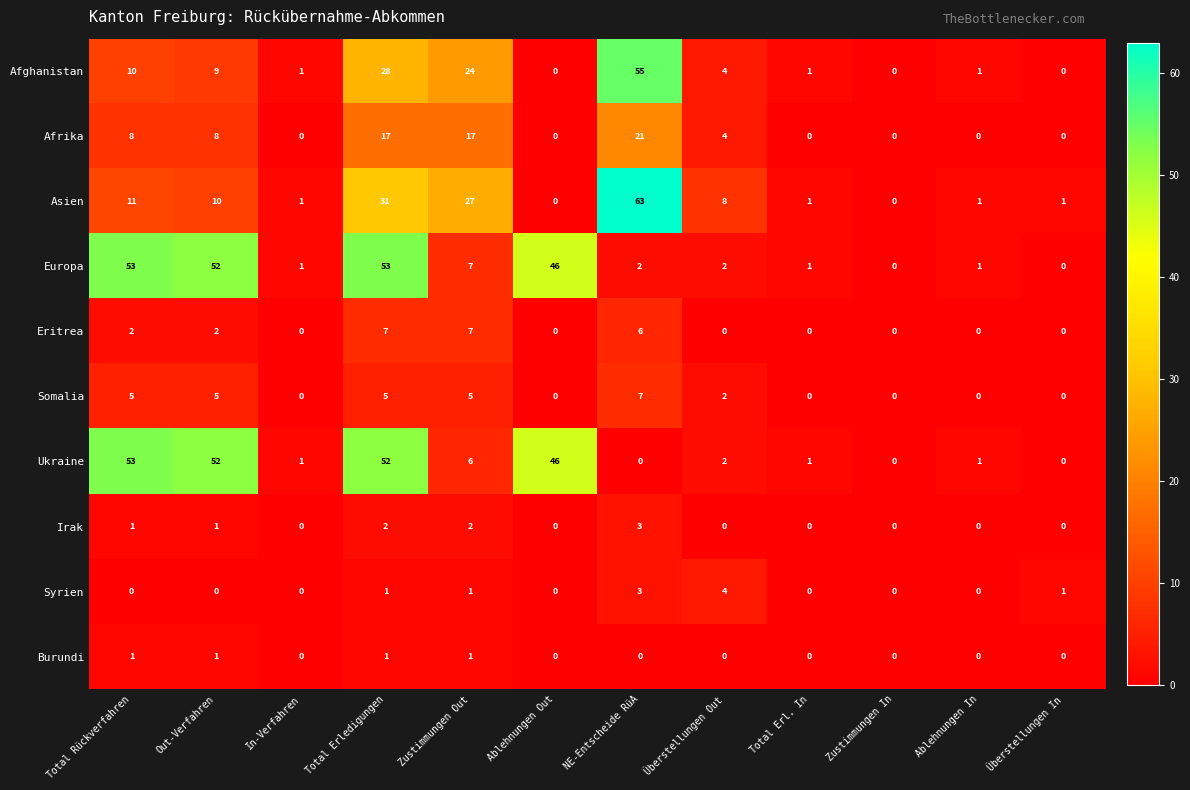

How many categories are shown in the chart?

12